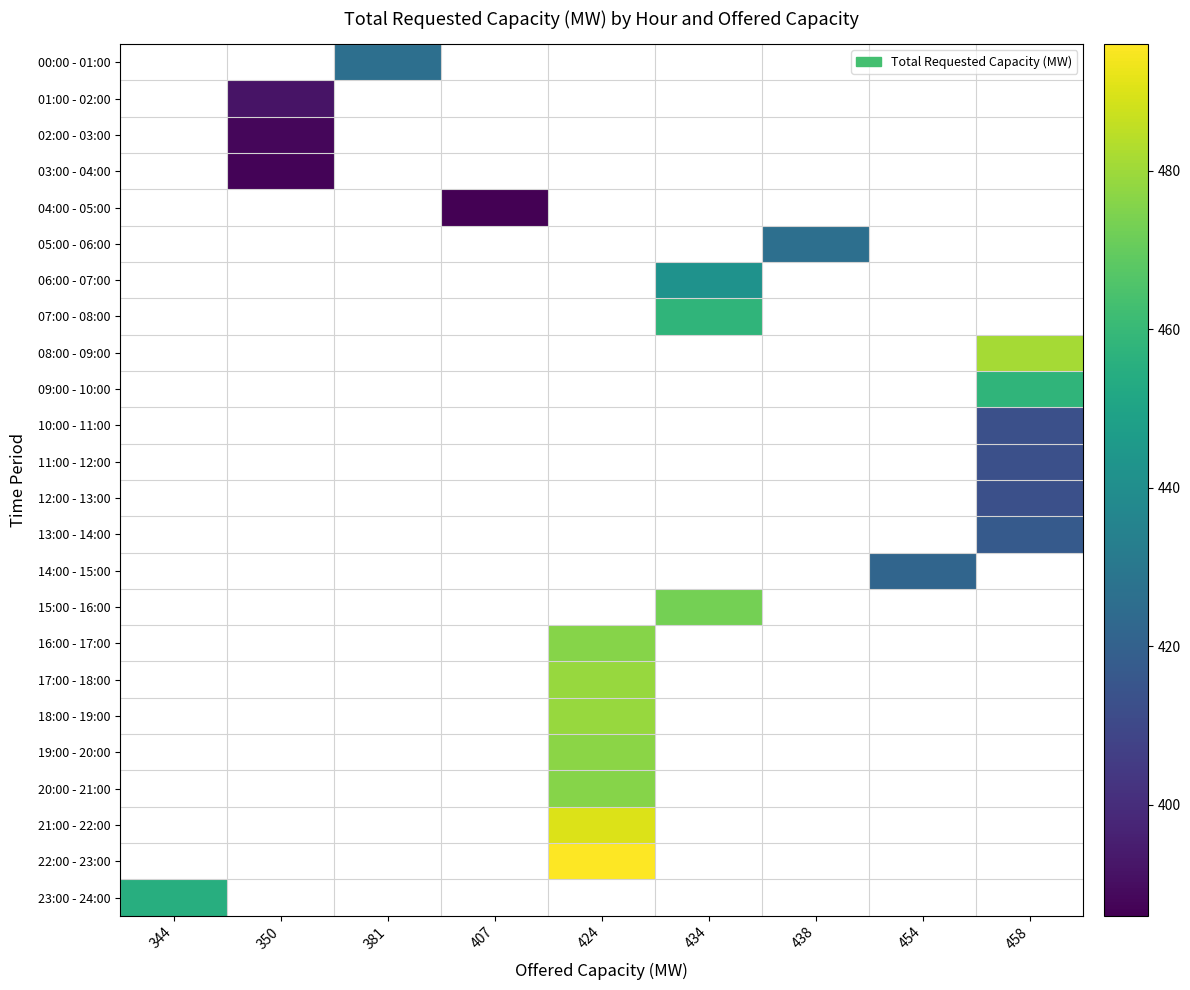

What is the maximum value shown in the chart?

496.0